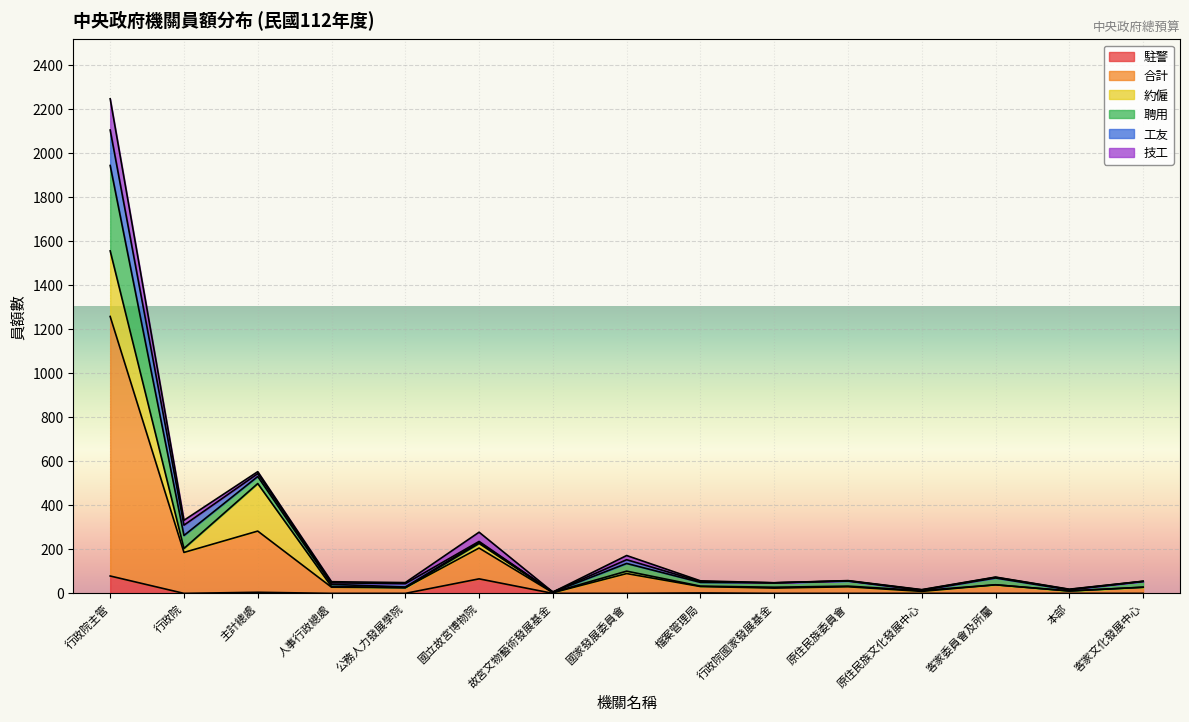

At how many categories does at least one series exceed 1083?

1